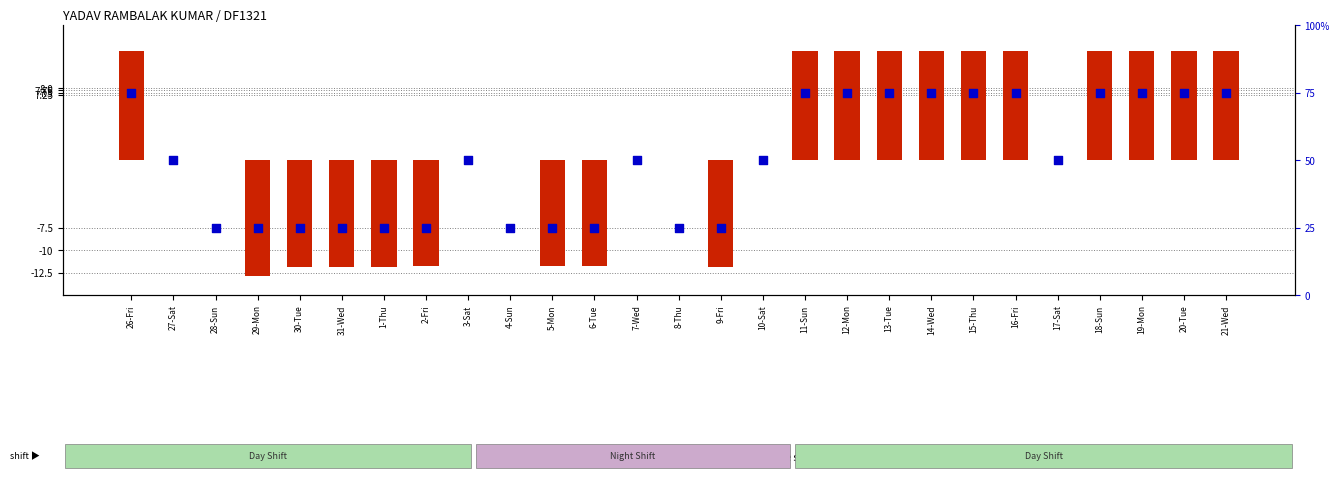

Which series contains the highest Y value?

percentile rank within the sample